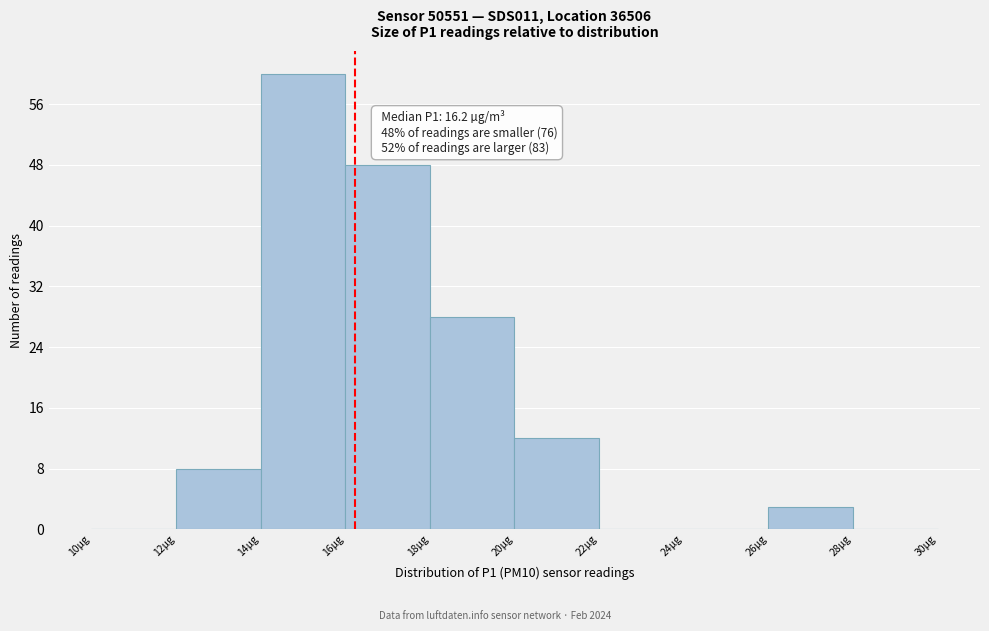

Which range on the x-axis has the tallest bar?

14 to 16